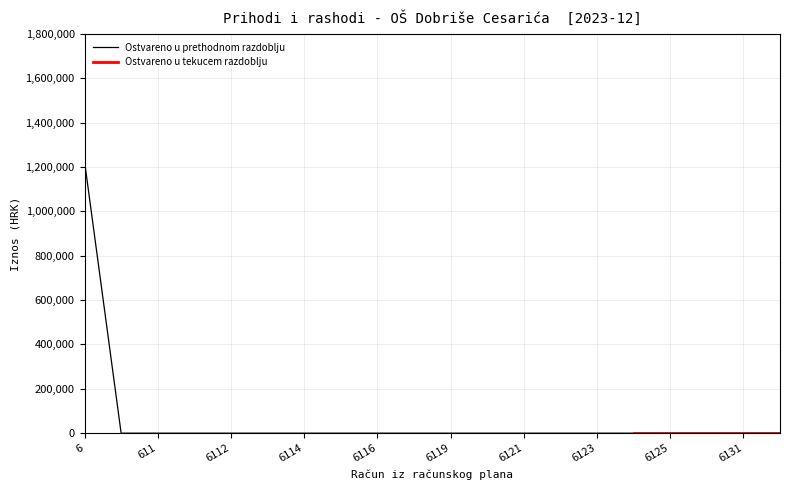

What is the label of the 18th point from the right?

611